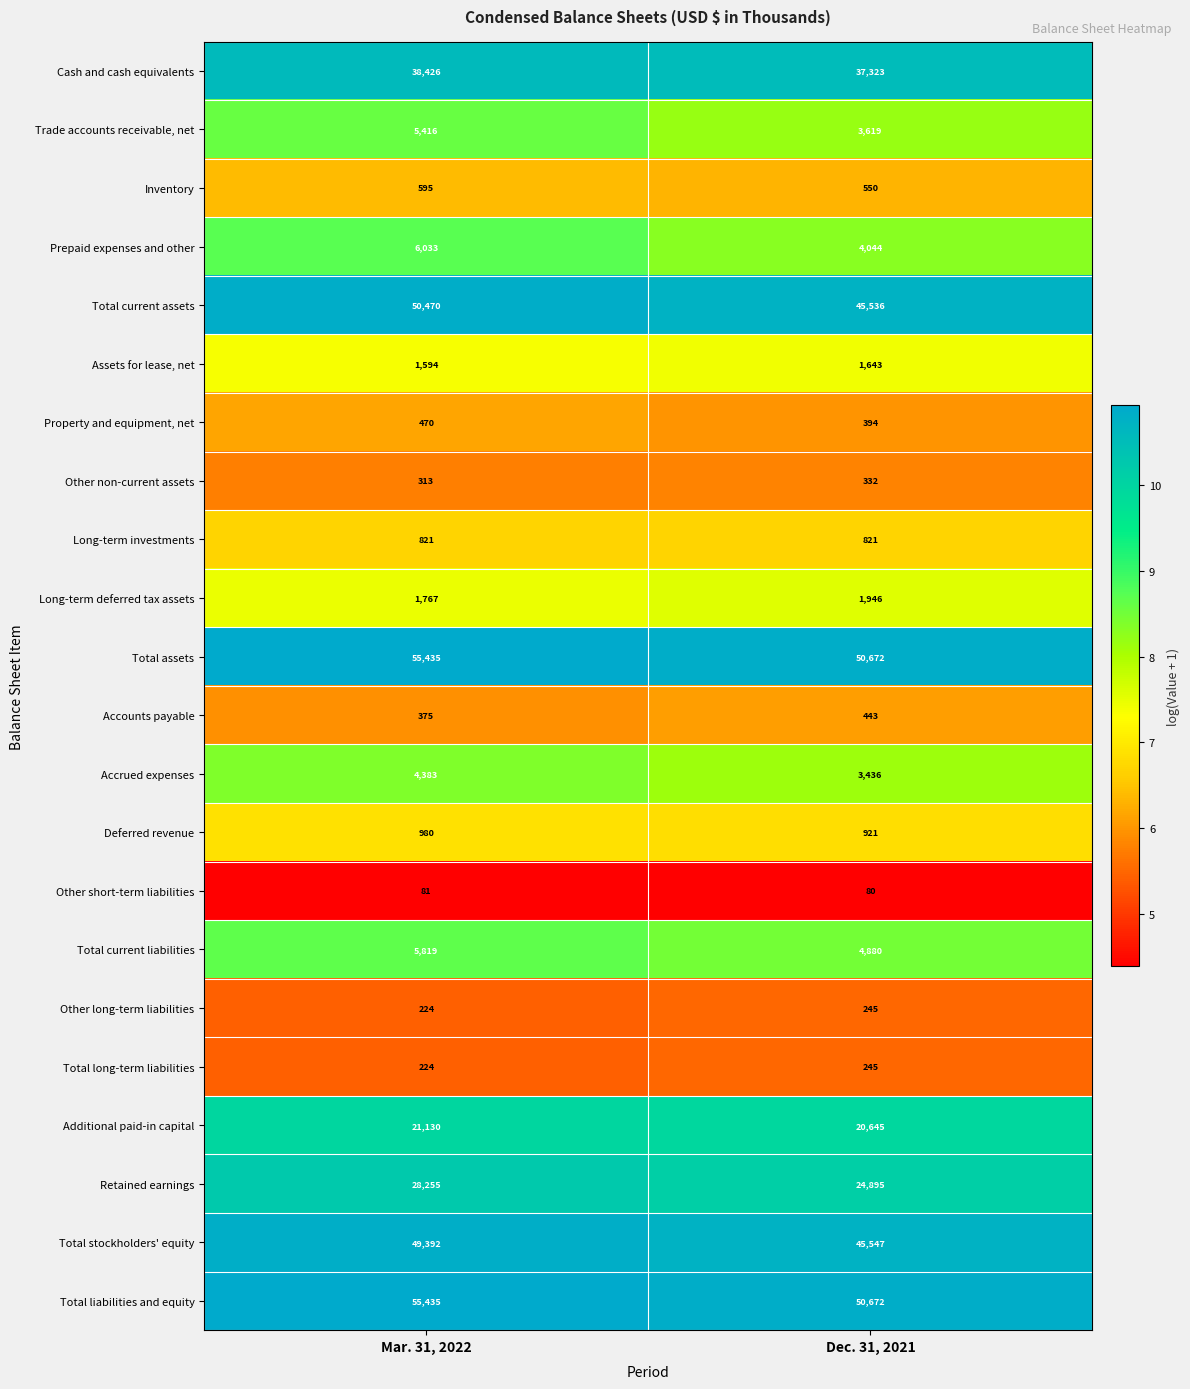

What is the maximum value shown in the chart?

55435